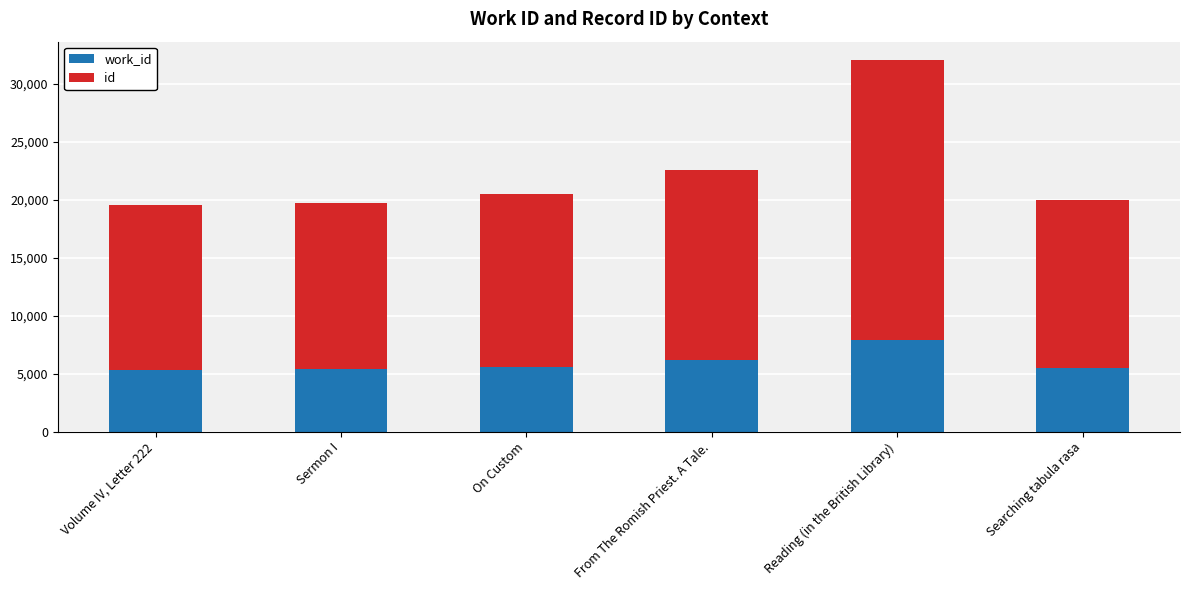

At which category is the sum across all series the highest?

Reading (in the British Library)